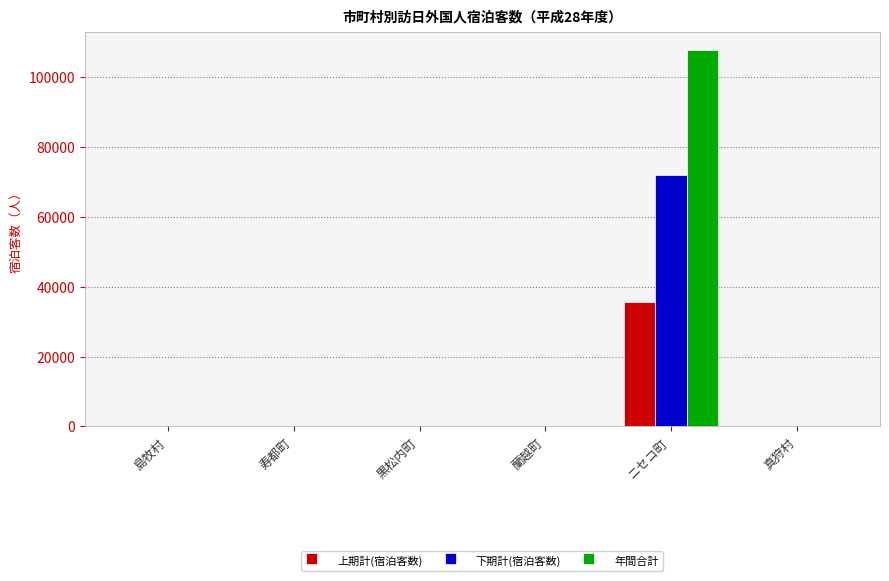

How many data points does each series have?

6